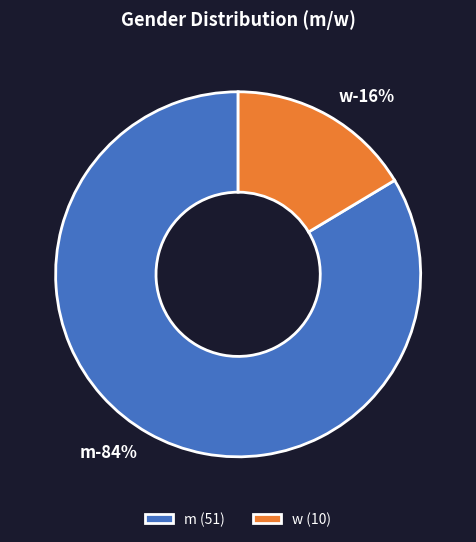

The w slice represents 16% of the pie. True or false?

True